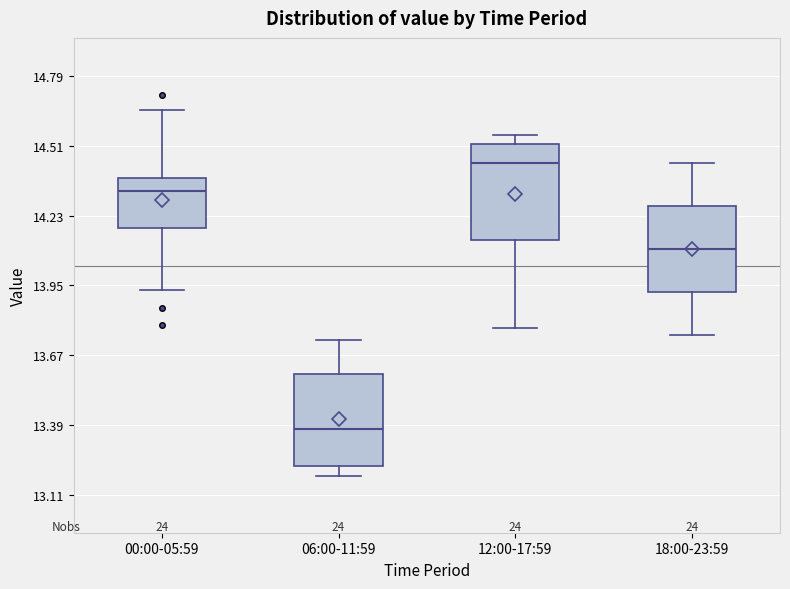

Reading left to right, transcribe this box plot: for each box, give where its median line is, the range the box spans, and where its two whiskers end, as read against the y-axis. The values are not printed on the chart, so give them approximately, as read against the axis.

00:00-05:59: median 14.35, box 14.20 to 14.40, whiskers 13.95 to 14.65
06:00-11:59: median 13.40, box 13.25 to 13.60, whiskers 13.20 to 13.75
12:00-17:59: median 14.45, box 14.15 to 14.50, whiskers 13.80 to 14.55
18:00-23:59: median 14.10, box 13.90 to 14.25, whiskers 13.75 to 14.45